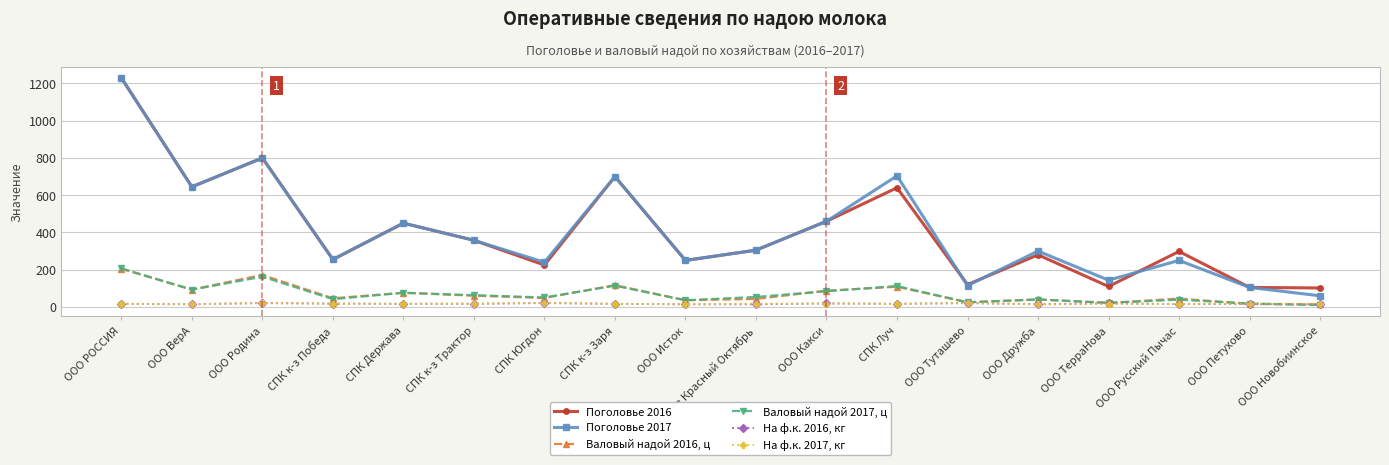

Which series has the widest spread of values?

Поголовье 2017